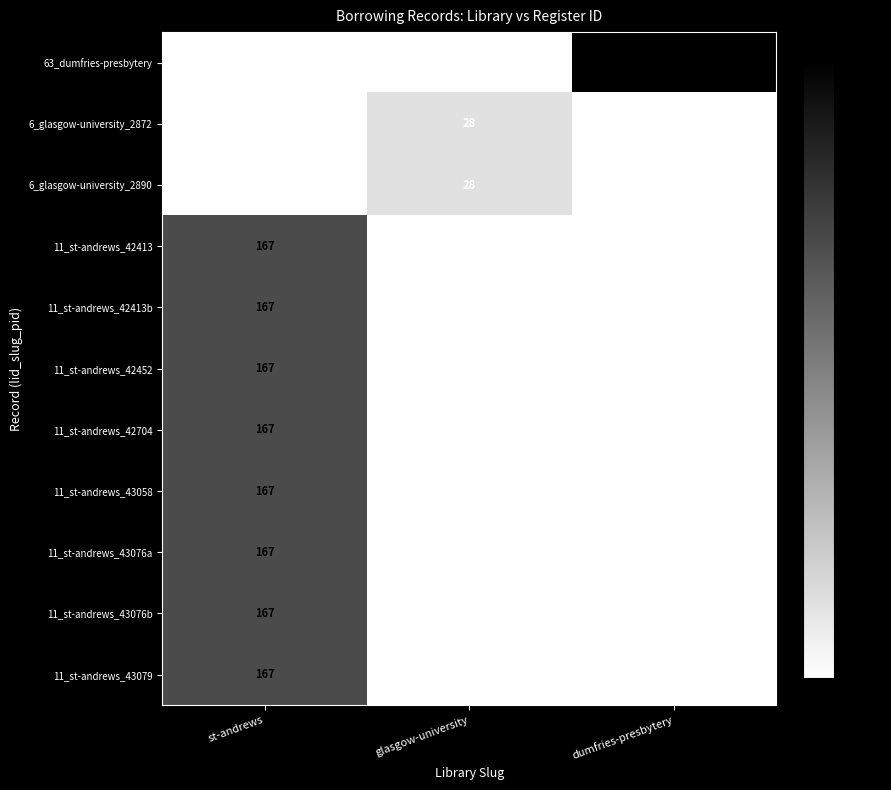

The 6_glasgow-university_2890 series shows 28 at glasgow-university. True or false?

True